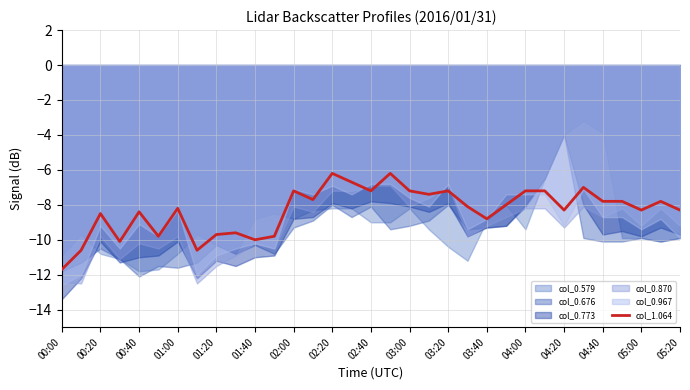

How many points are higher than both their immediate neighbors (excluding endpoints)?

10